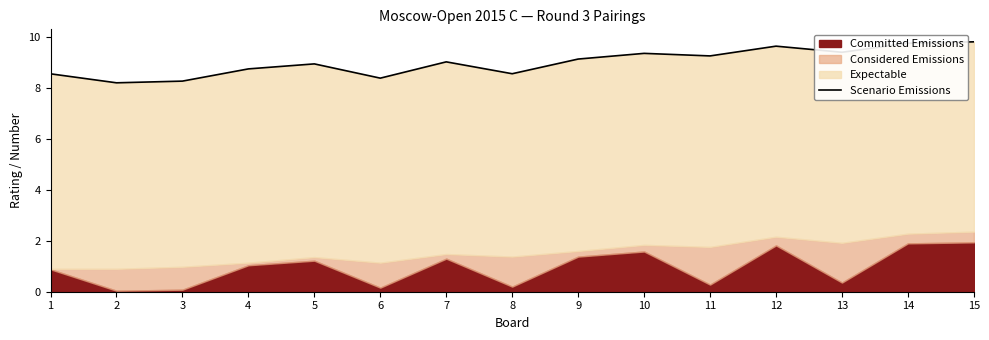

How many points are higher than both their immediate neighbors (excluding endpoints)?

4